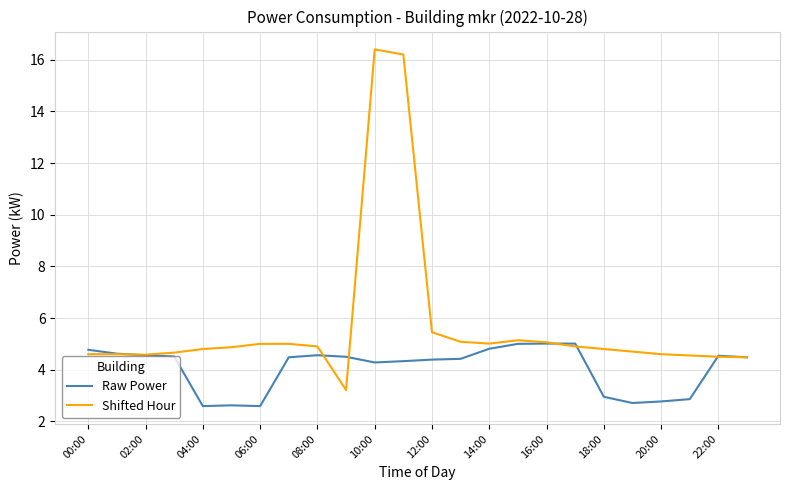

What is the lowest value of the Raw Power series?

2.6